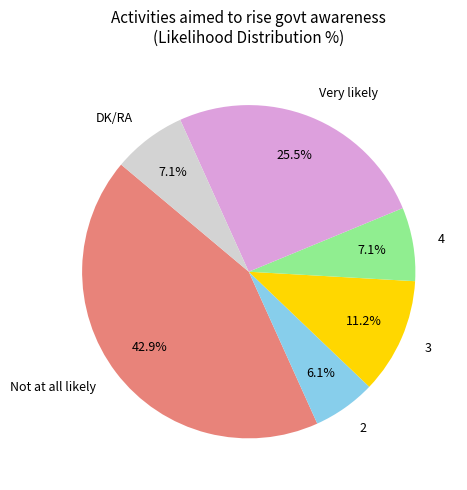

To the nearest percent, what is the average slice percentage?

17%